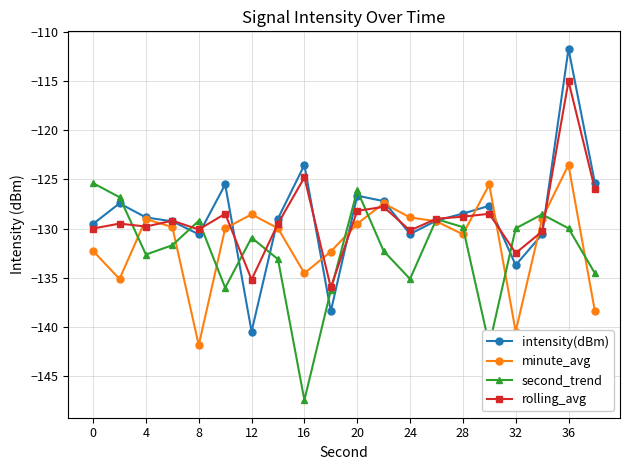

What is the minimum value shown in the chart?

-147.5